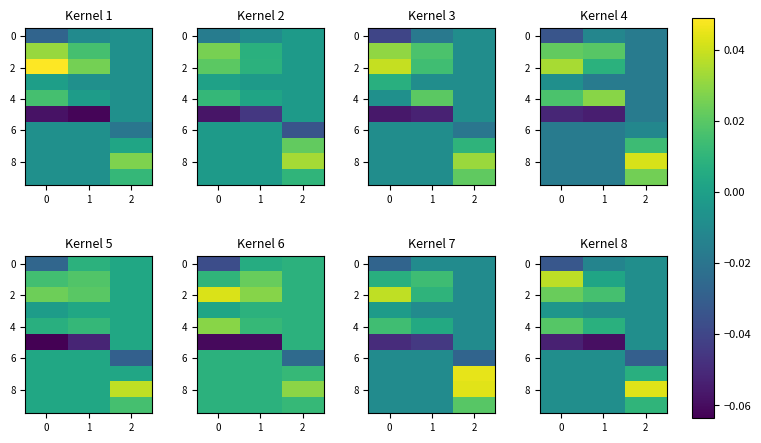

At how many categories does at least one series exceed 0?

3